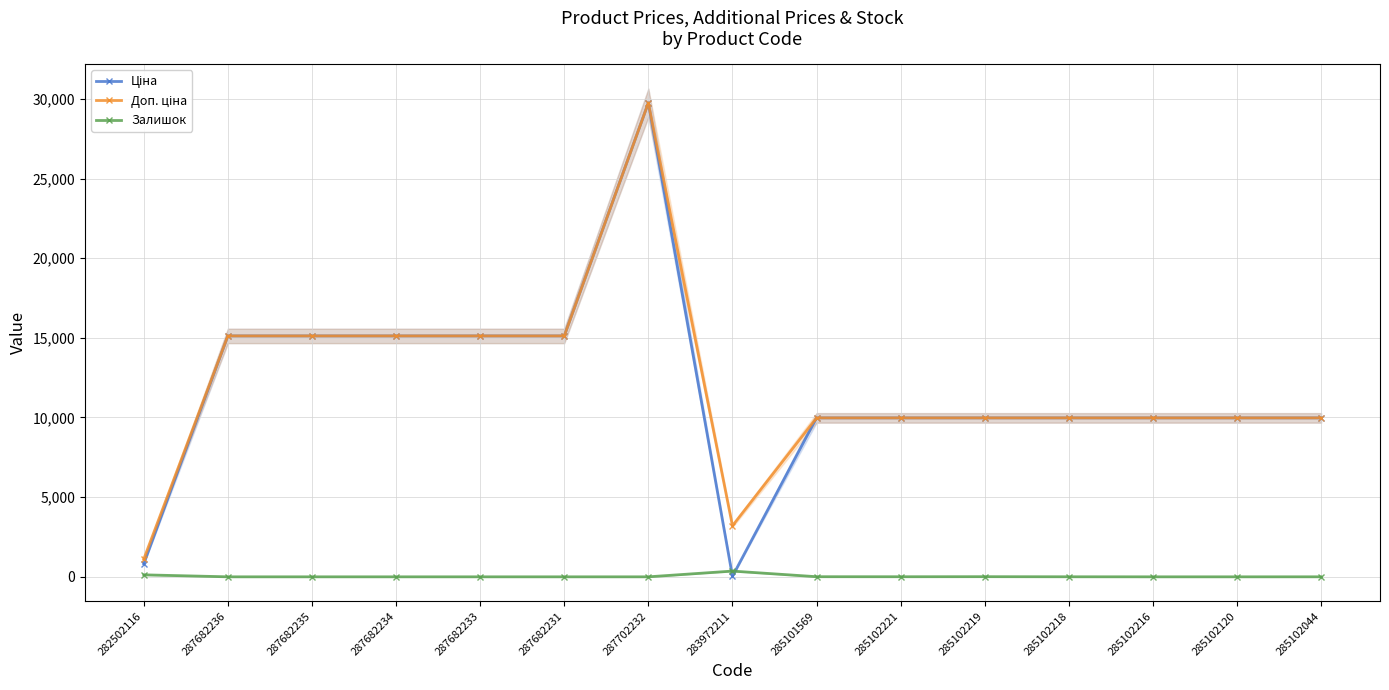

The Залишок series shows 1.8 at 285102218. True or false?

False